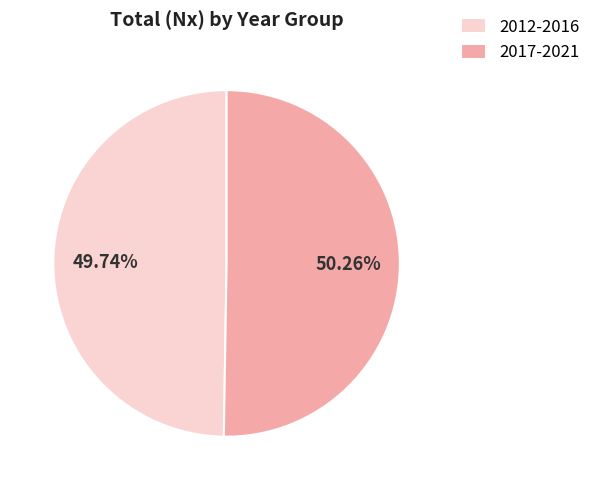

How many segments does this pie chart have?

2